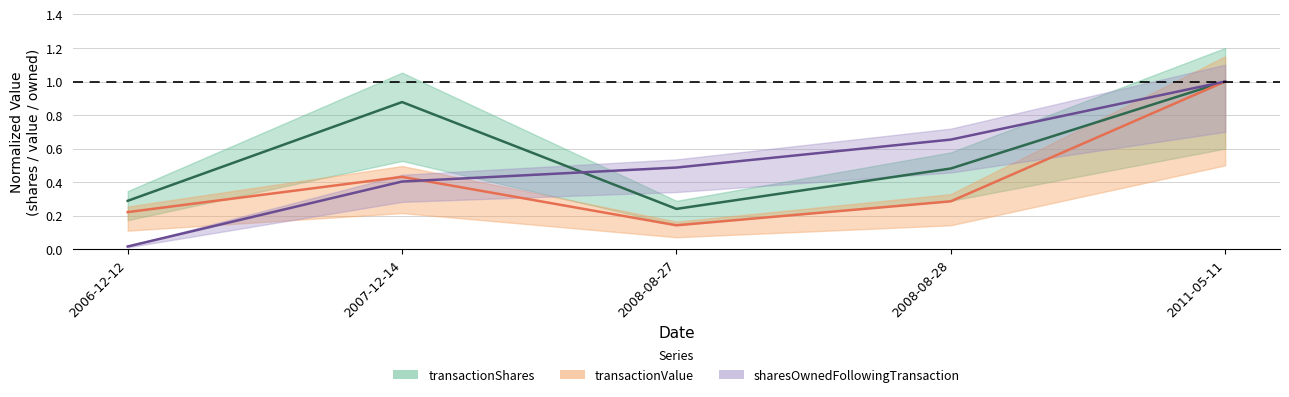

What is the value of the sharesOwnedFollowingTransaction point at the 4th from the left?

0.7